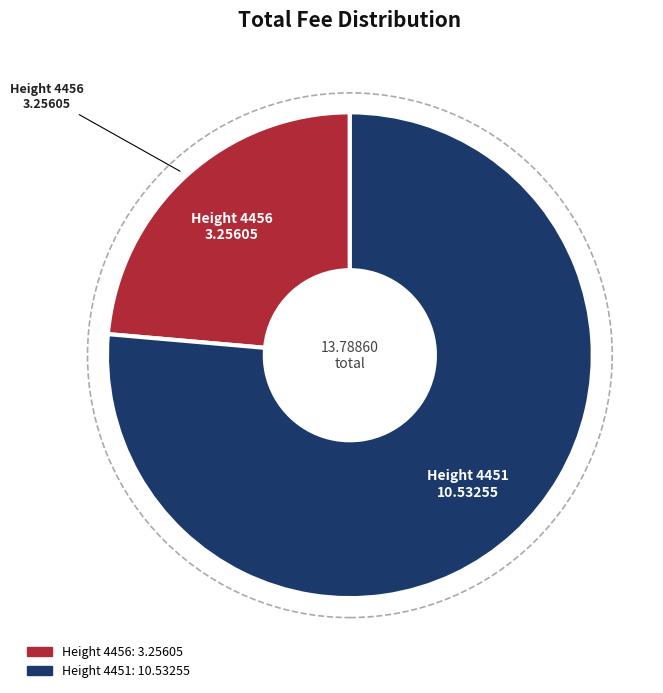

Is there a majority slice in this chart?

Yes